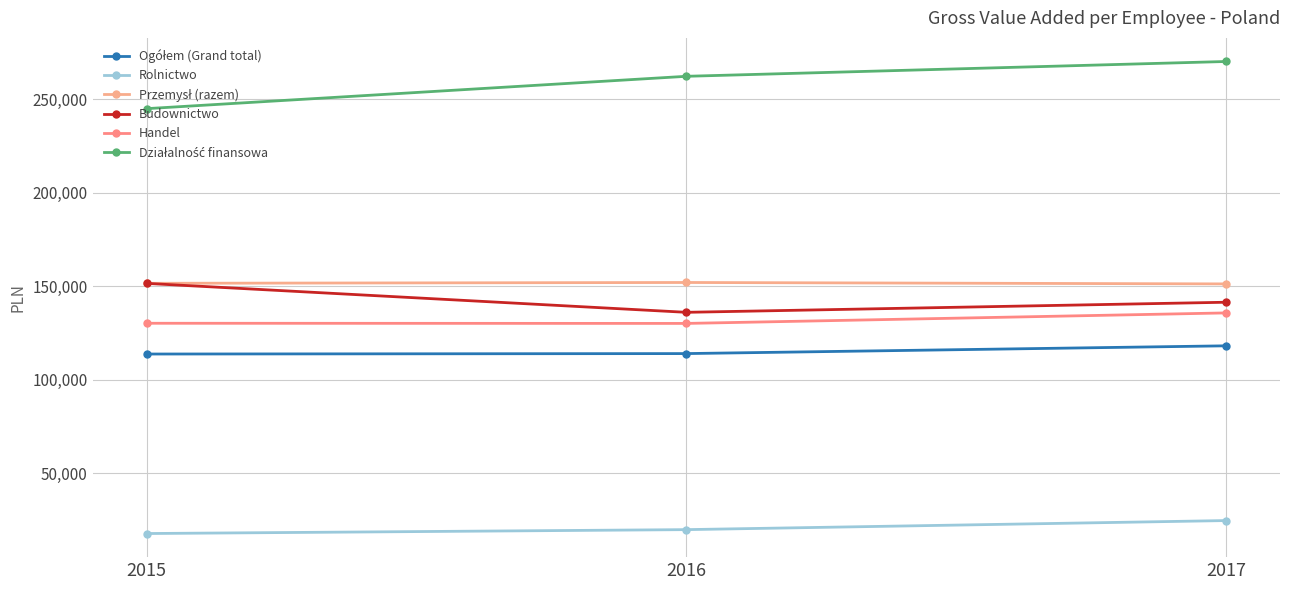

At how many categories does at least one series exceed 111400?

3